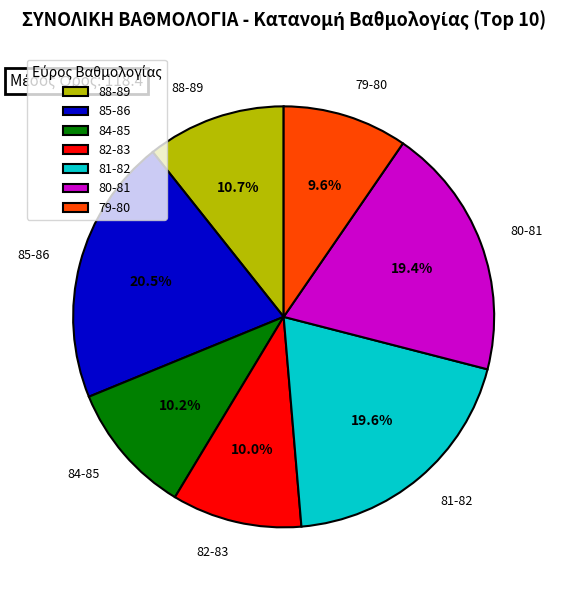

Does 84-85 account for over 50% of the chart?

No